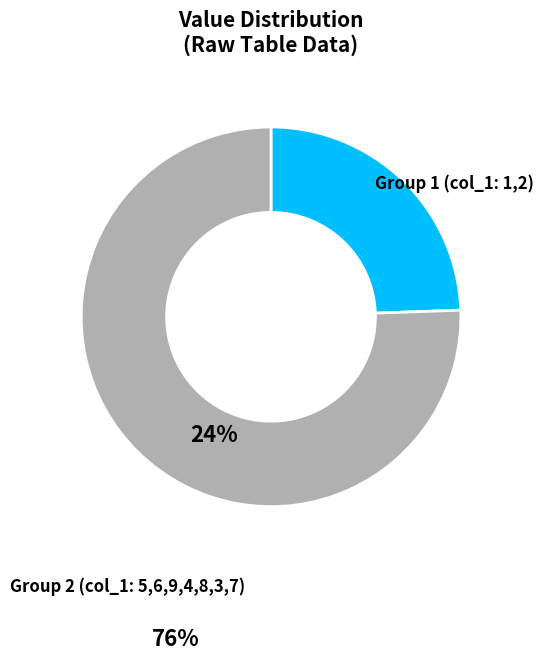

Is there any slice that represents more than half of the pie?

Yes